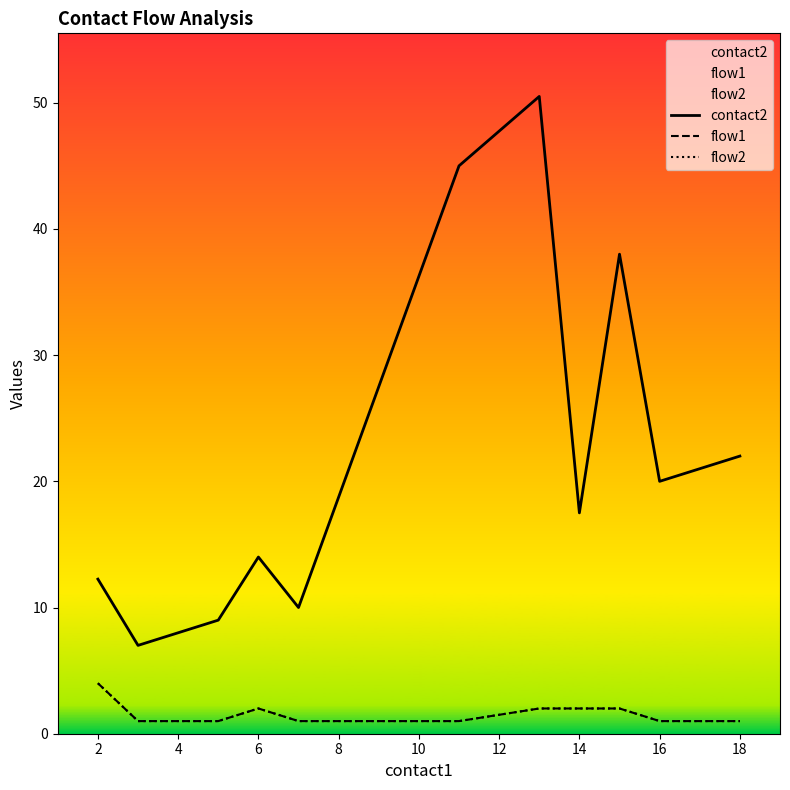

Reading left to right, extract all data points from this chart.

contact2: 12.2	7.0	8.0	9.0	14.0	10.0	45.0	50.5	17.5	38.0	20.0	21.0	22.0
flow1: 4.0	1.0	1.0	1.0	2.0	1.0	1.0	2.0	2.0	2.0	1.0	1.0	1.0
flow2: 4.0	1.0	1.0	1.0	2.0	1.0	1.0	2.0	2.0	2.0	1.0	1.0	1.0